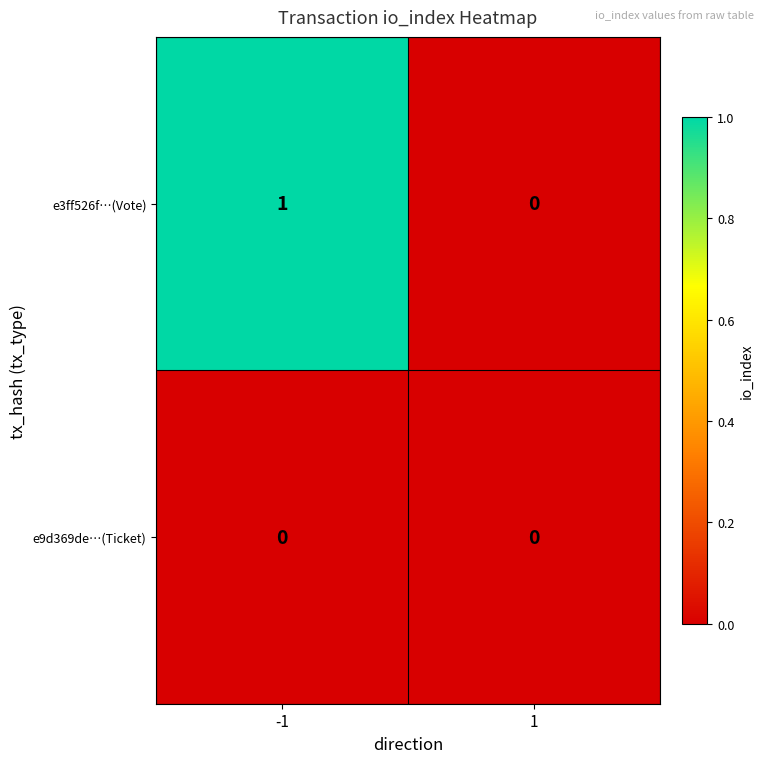

True or false: e3ff526f…(Vote) has a value of 1 at -1.

True